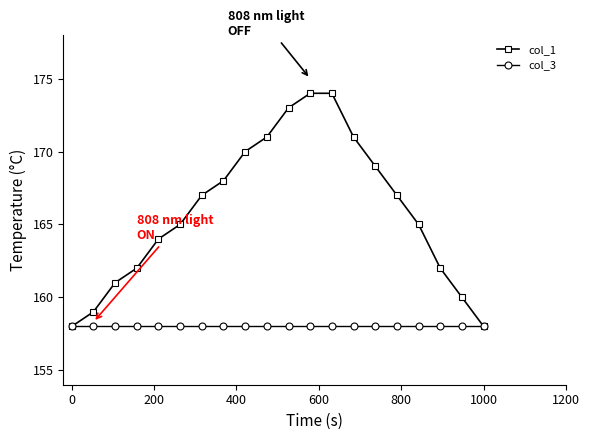

Which series has the largest range (max minus min)?

col_1